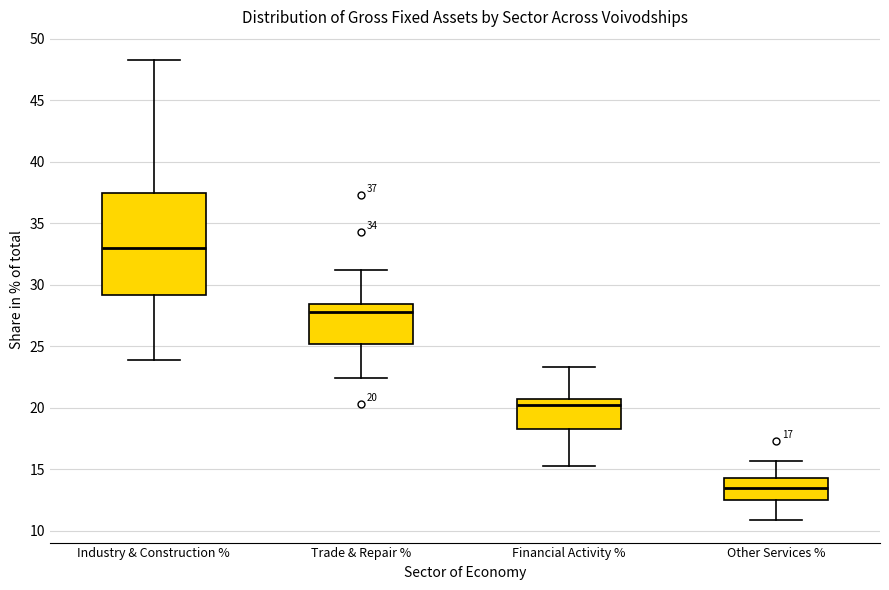

Comparing the boxes themselves (not the whiskers), which one is the tallest?

Industry & Construction %